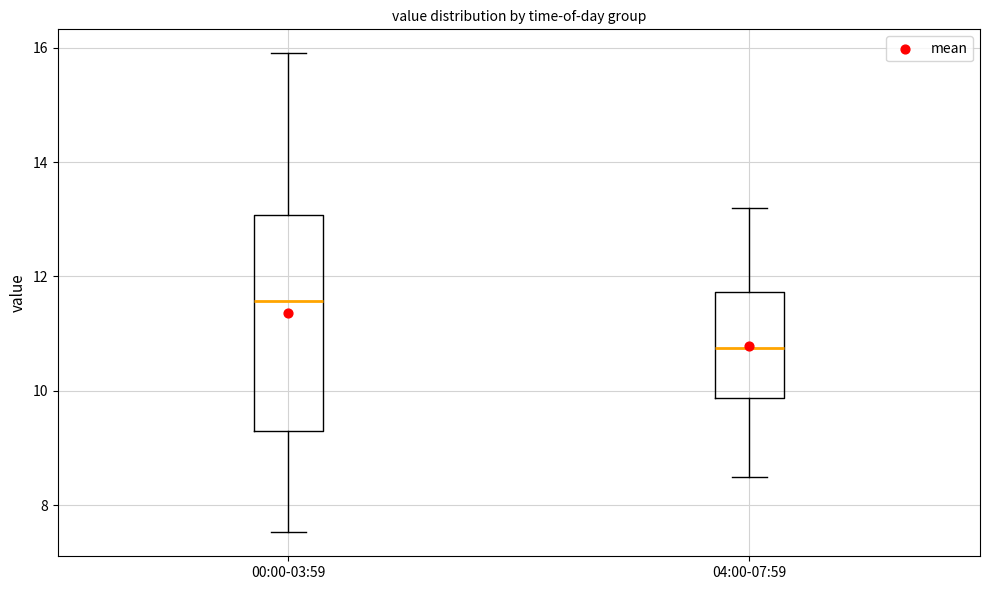

Where is the lower edge of the box for 00:00-03:59 on the y-axis? The values are not printed on the chart, so give them approximately, as read against the axis.

9.2